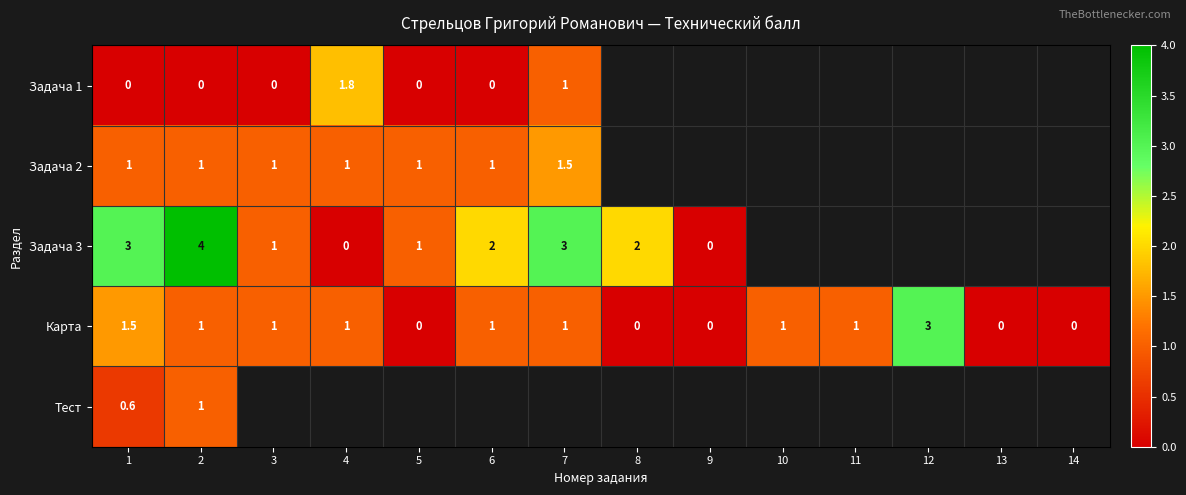

What is the difference between the second highest and minimum values in the Карта series?

1.5